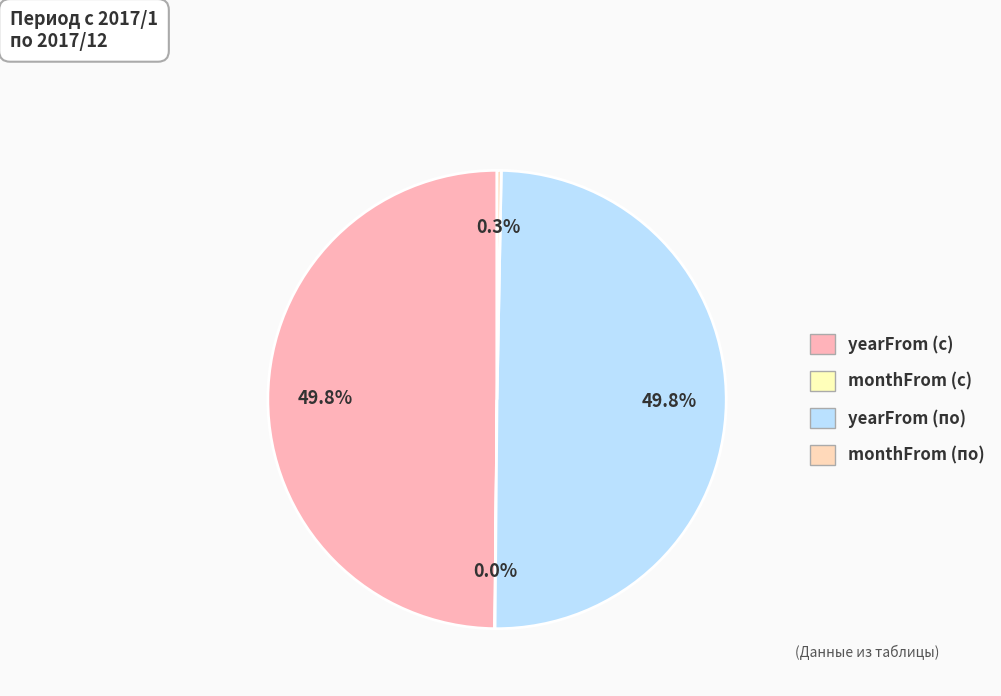

To the nearest percent, what is the combined percentage of yearFrom (с) and monthFrom (с)?

50%